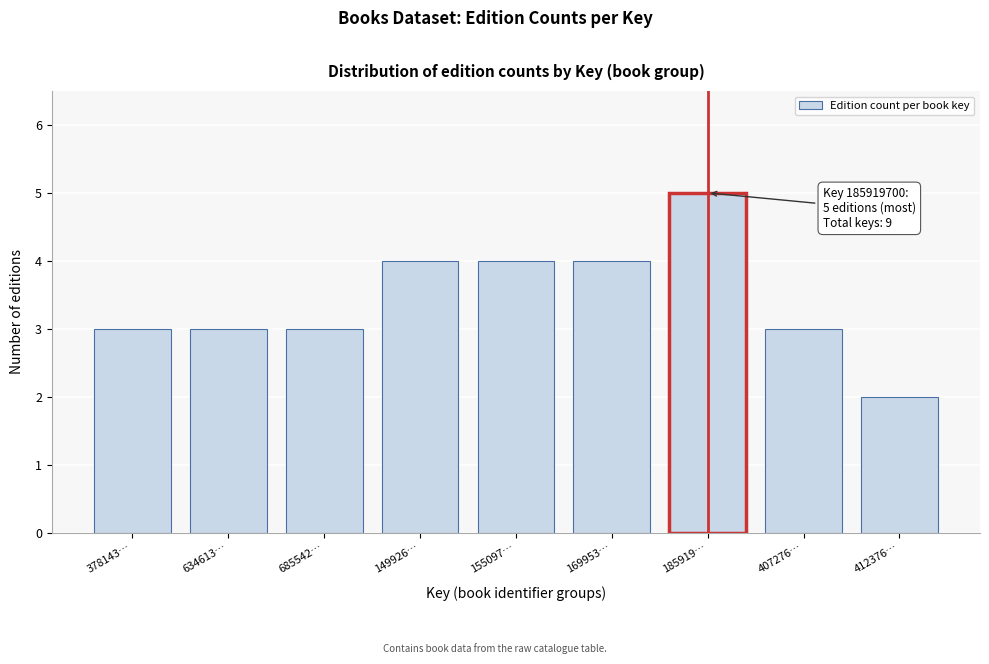

Reading left to right, extract all data points from this chart.

3	3	3	4	4	4	5	3	2